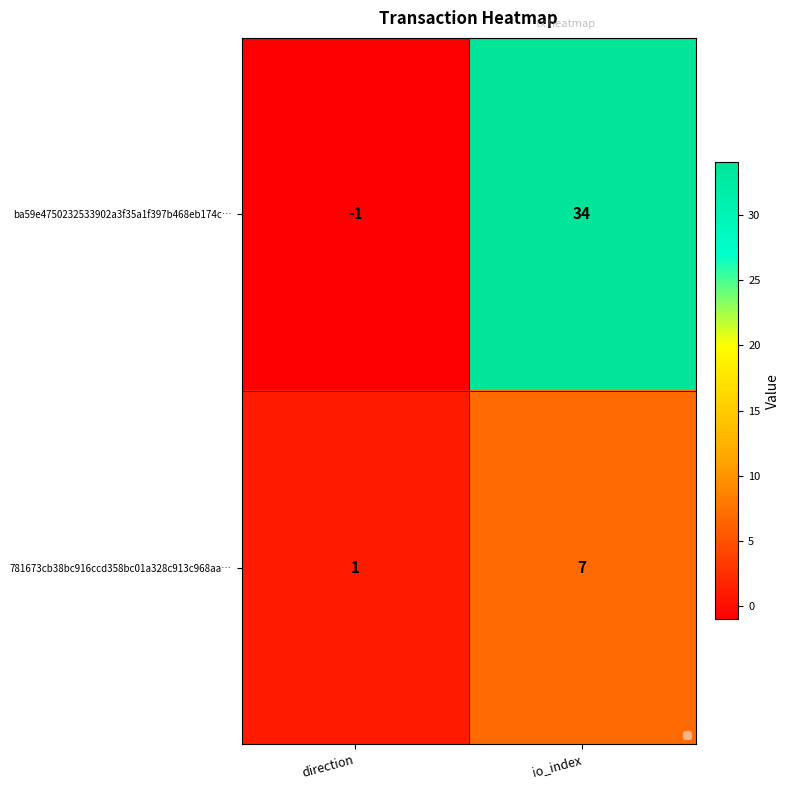

What is the maximum value shown in the chart?

34